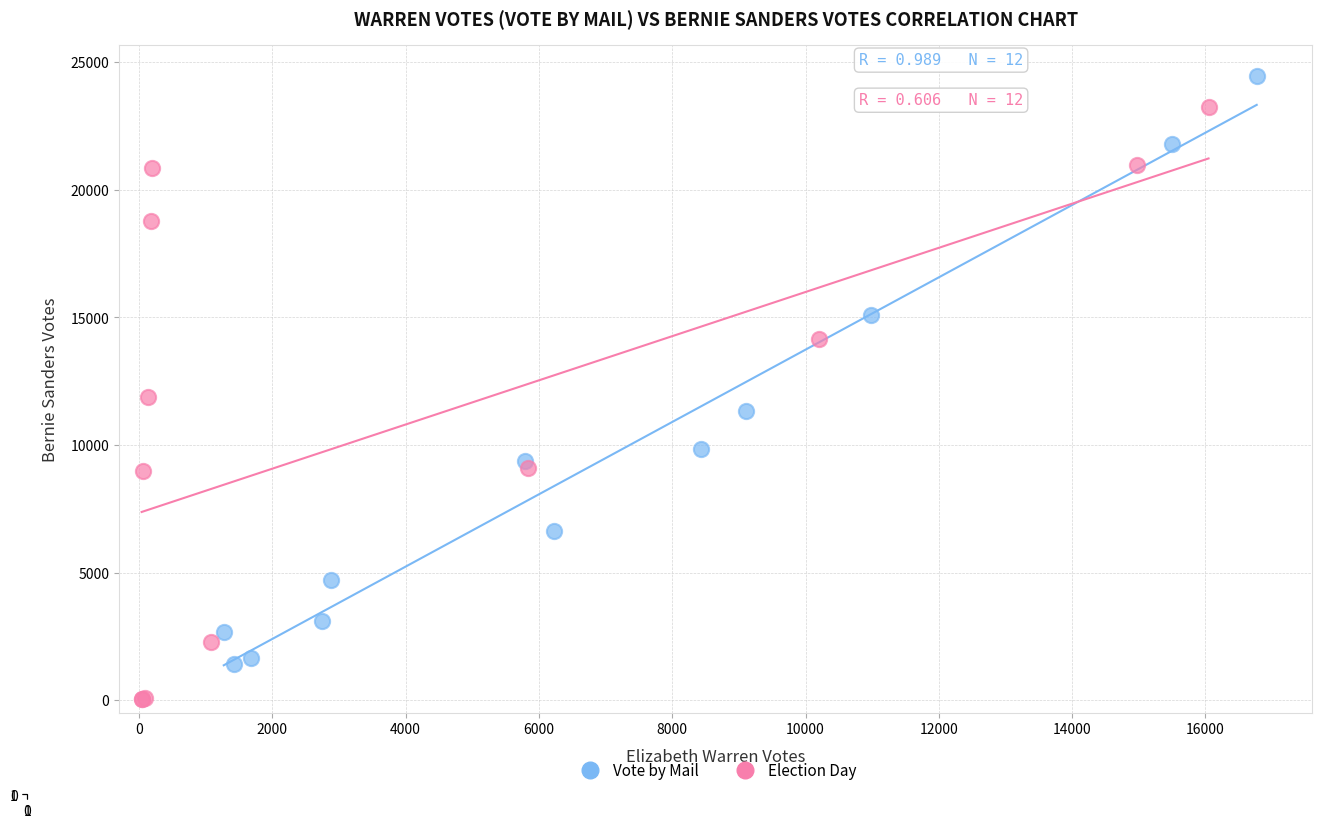

What are all the series names shown in the legend?

Vote by Mail, Election Day